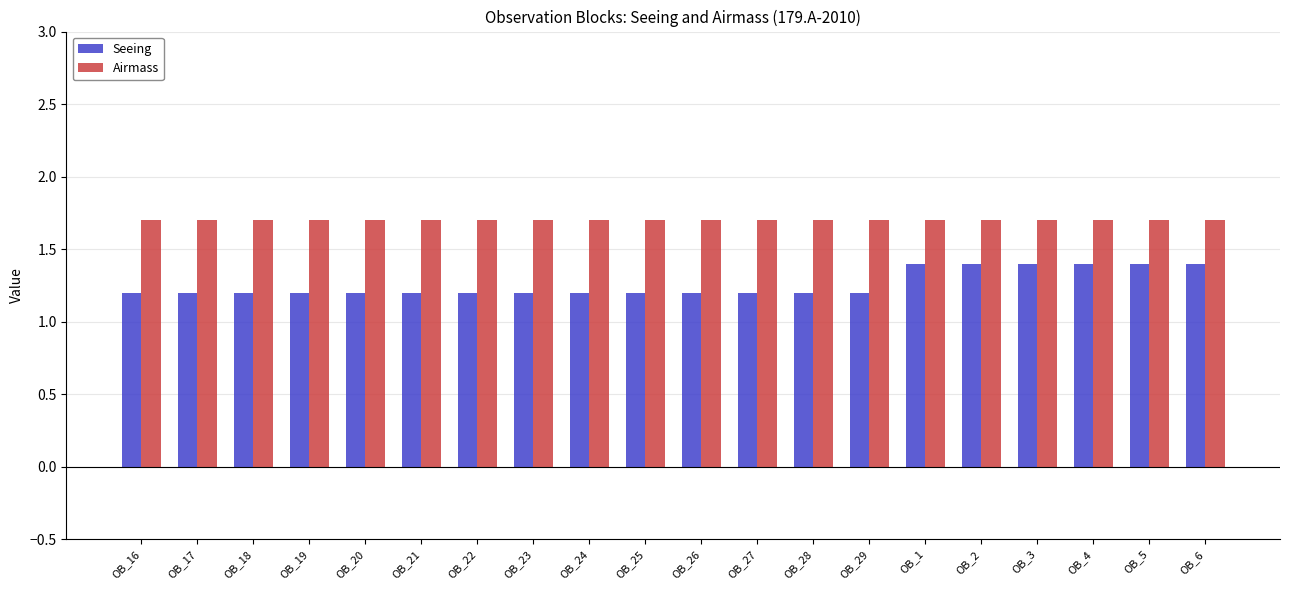

Count the number of data series in this chart.

2